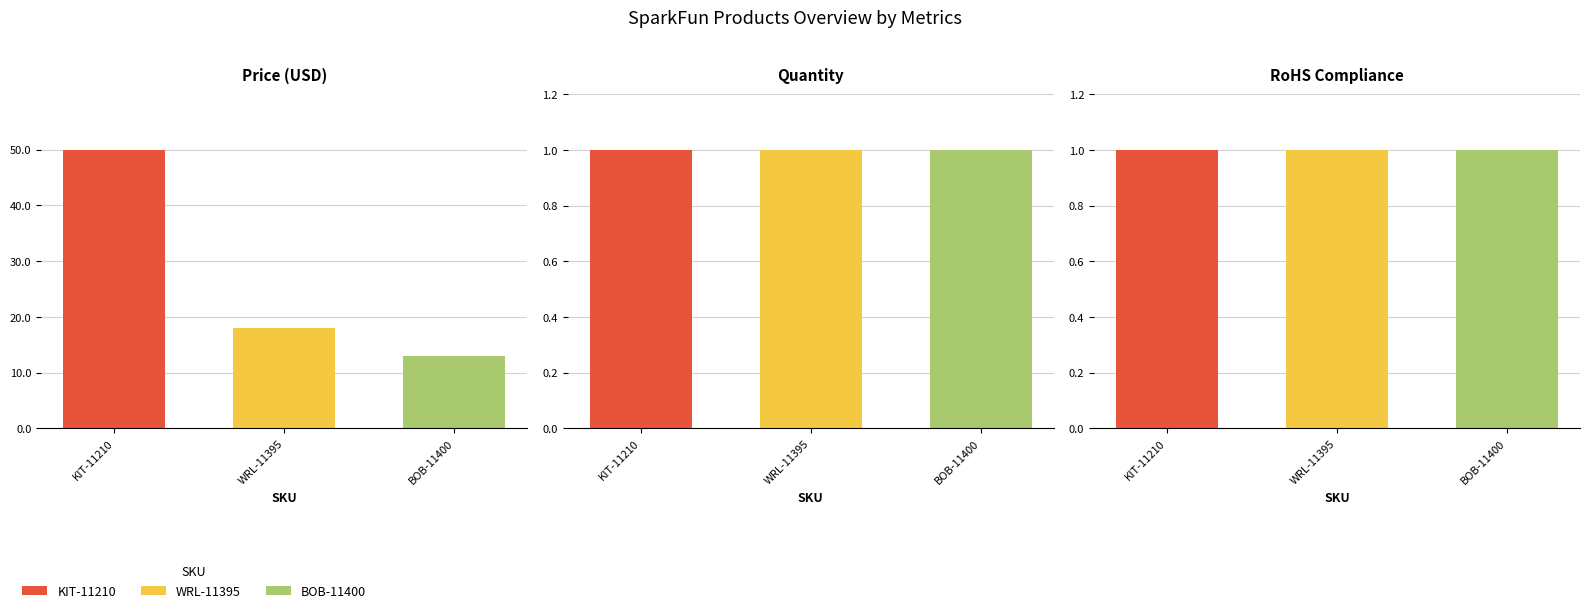

Reading left to right, extract all data points from this chart.

Price (USD): 50.0	17.9	12.9
Quantity: 1.0	1.0	1.0
RoHS Compliance: 1.0	1.0	1.0